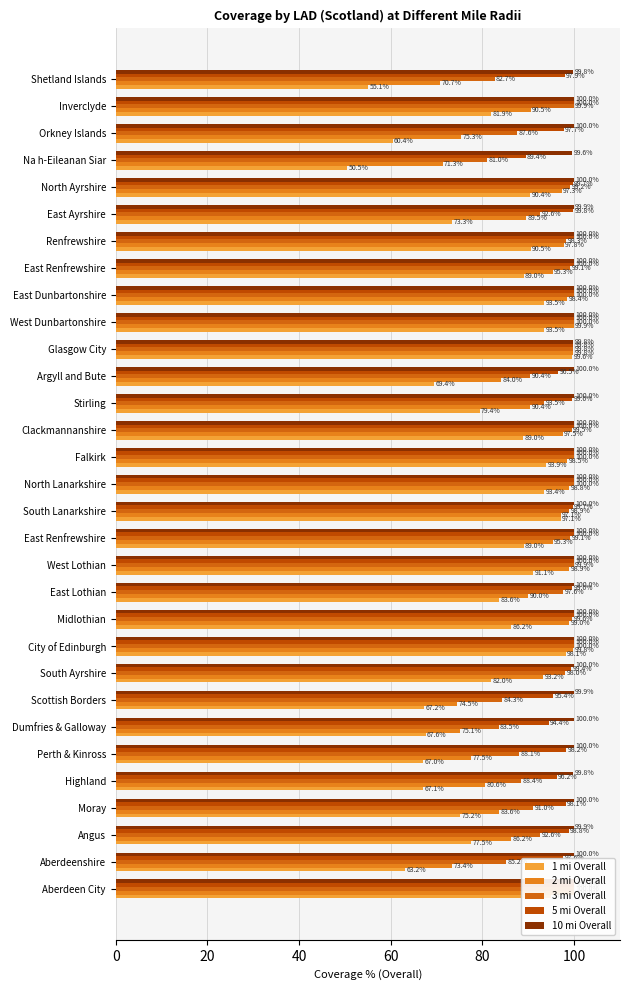

Is the value of 1 mi Overall at East Renfrewshire greater than the value of 10 mi Overall at Na h-Eileanan Siar?

No